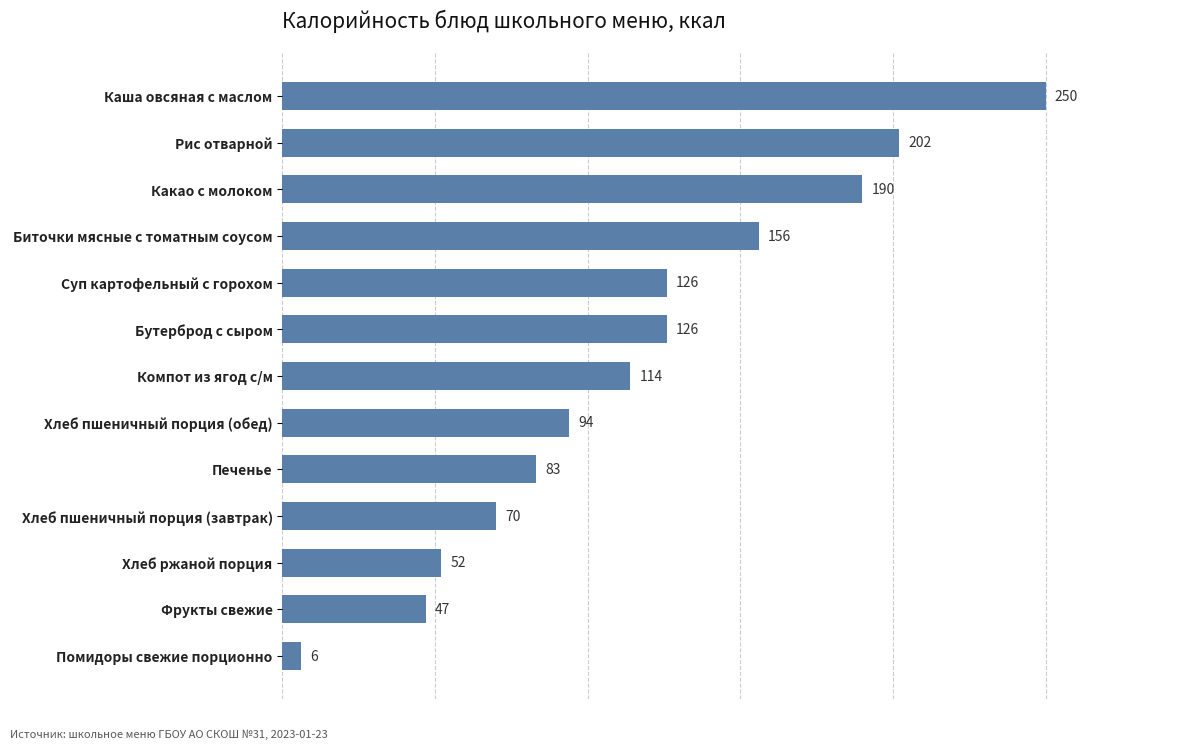

What position from the bottom is Помидоры свежие порционно?

1